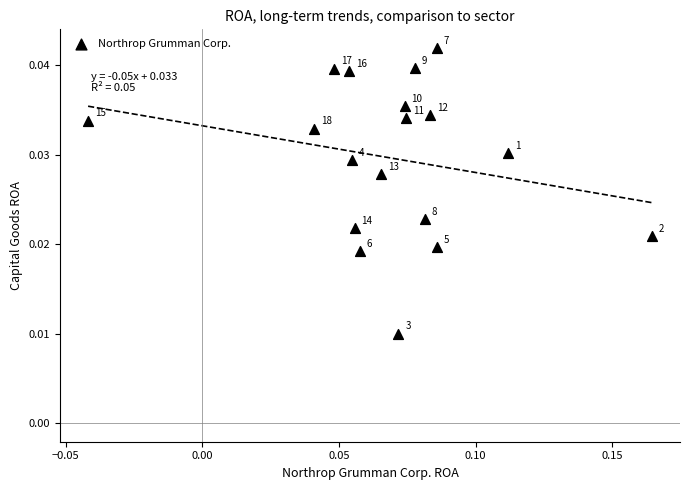

How many data points are displayed?

18